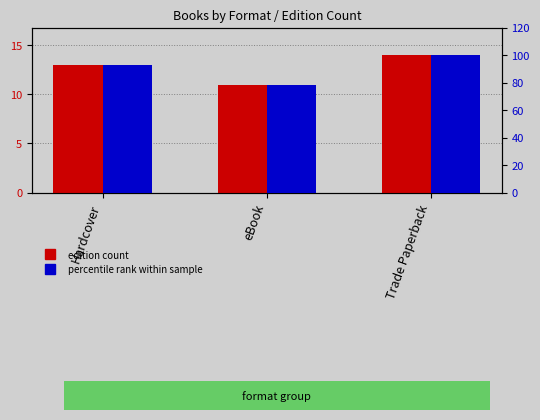

What is the greatest value displayed?

100.0